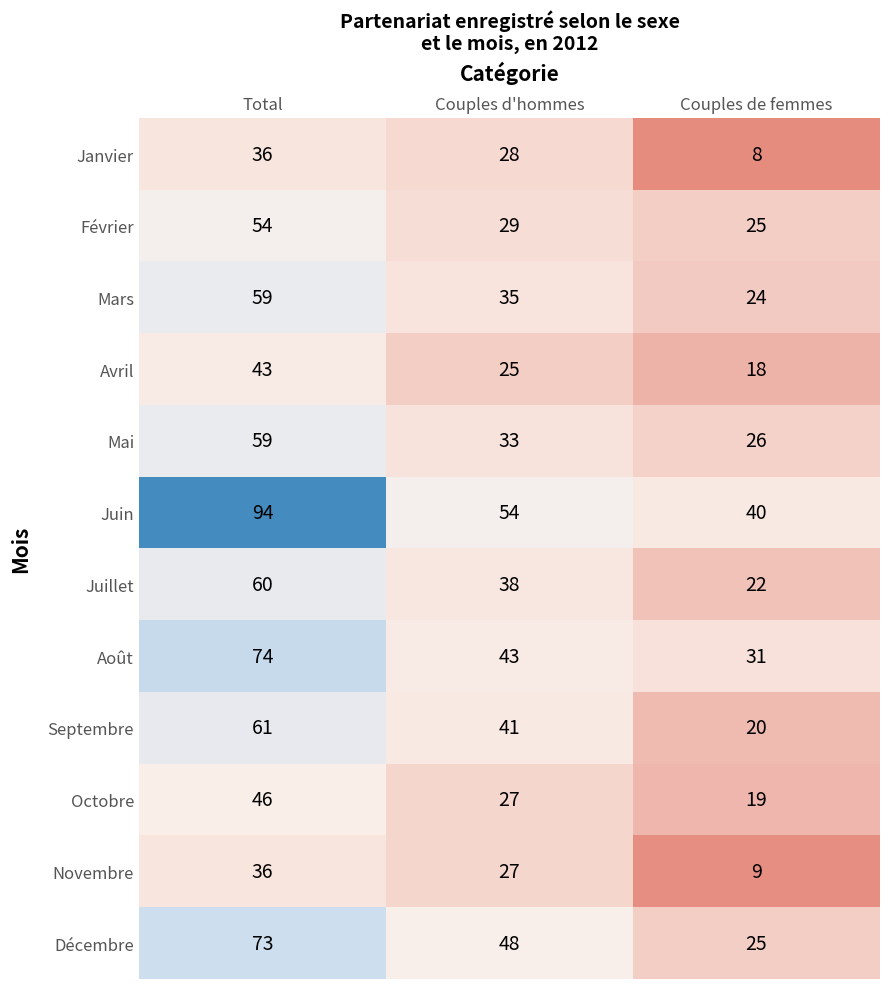

What is the spread (max minus min) of values at Couples de femmes?

32